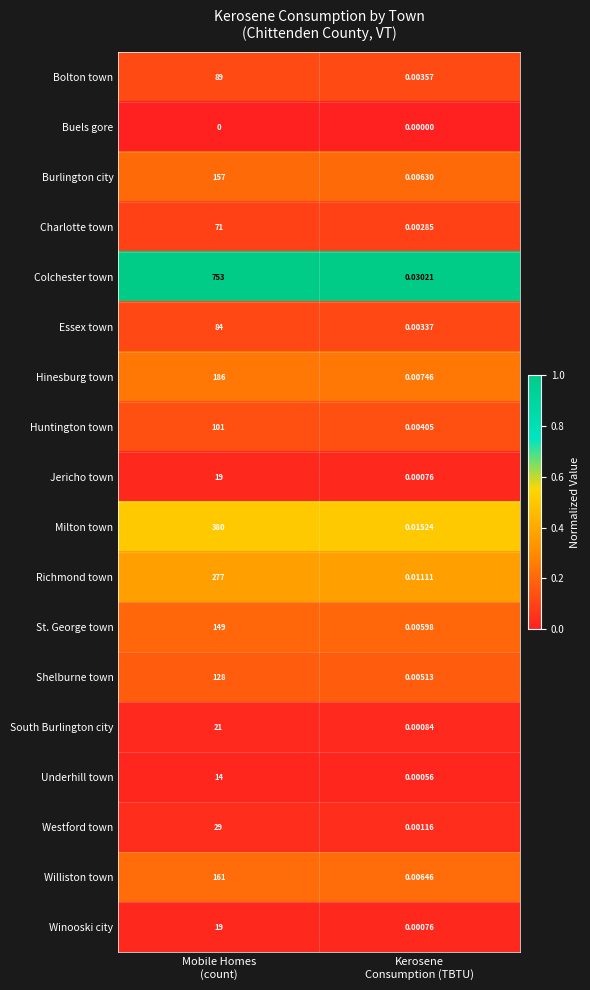

Which series has the largest range (max minus min)?

Colchester town